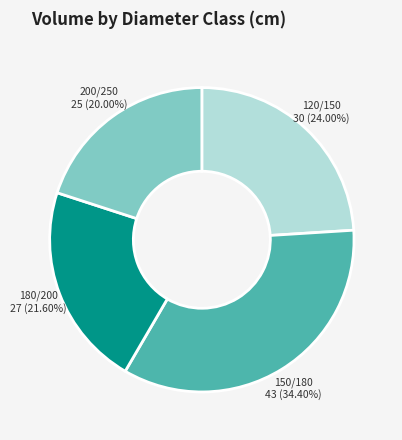

True or false: 180/200 accounts for 22% of the total.

True